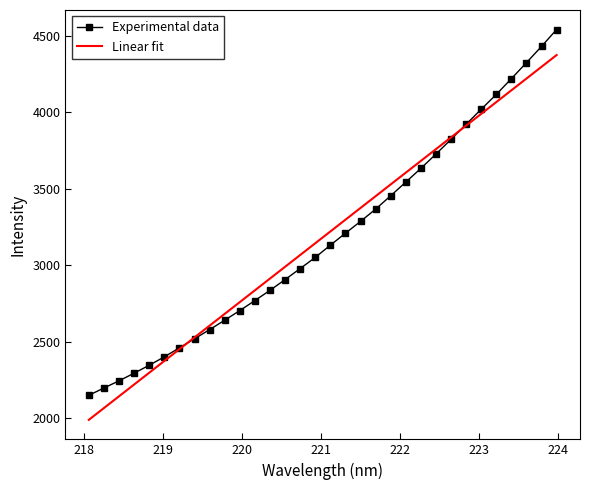

Which series has the widest spread of values?

Experimental data